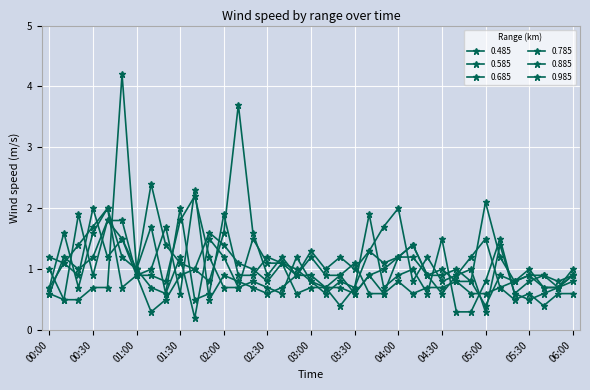

How many data points does each series have?

37